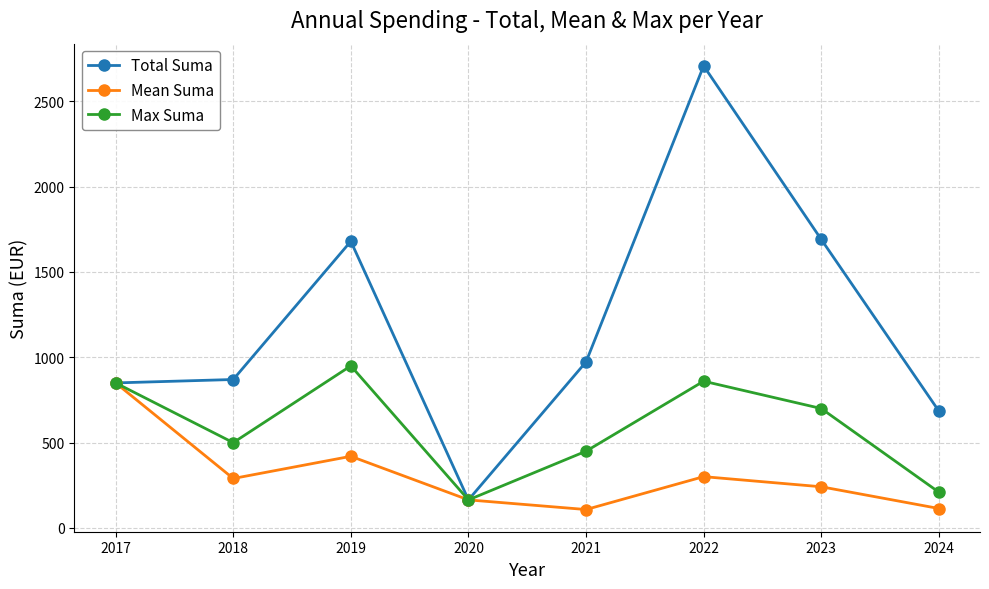

What is the highest value of the Max Suma series?

950.0